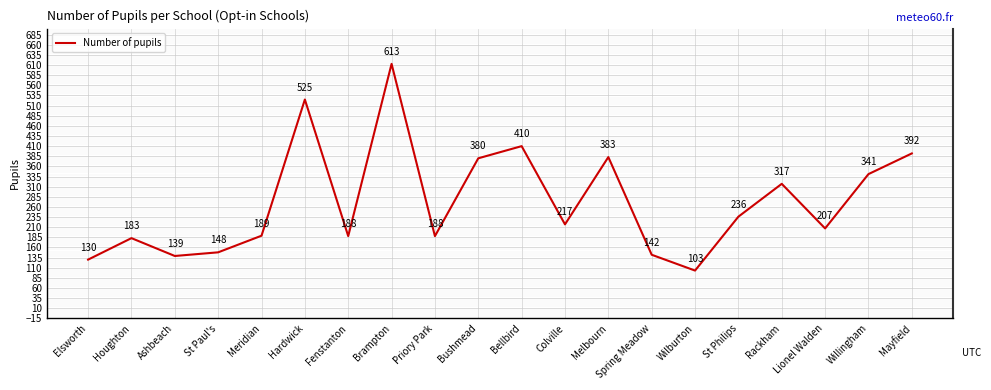

Between Fenstanton and Colville, which is larger?

Colville